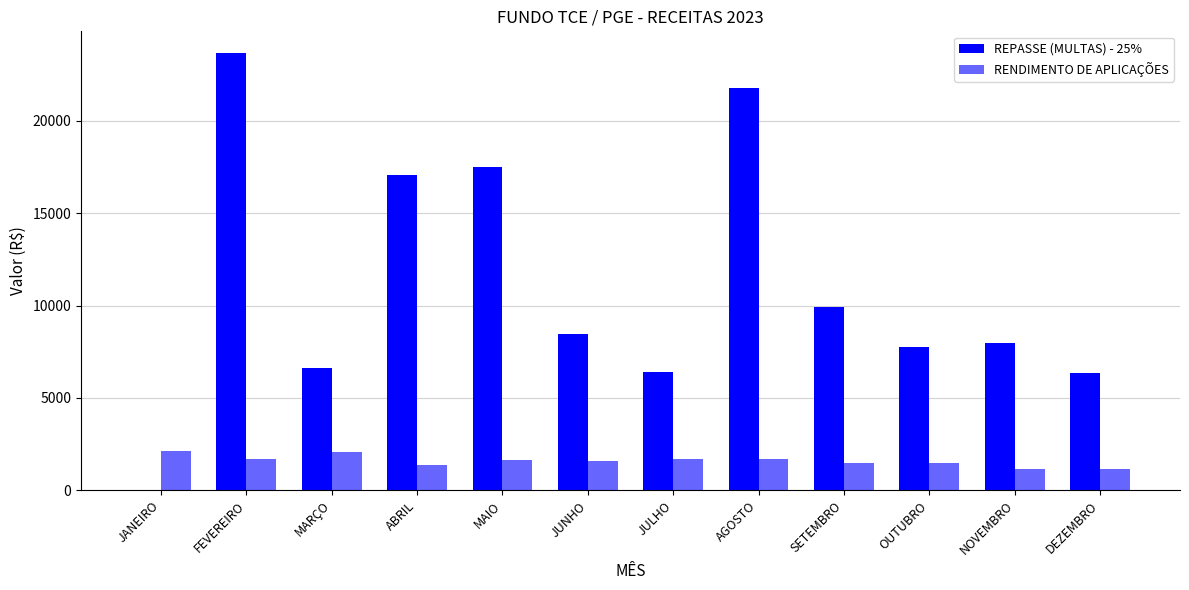

Are the bars horizontal?

No